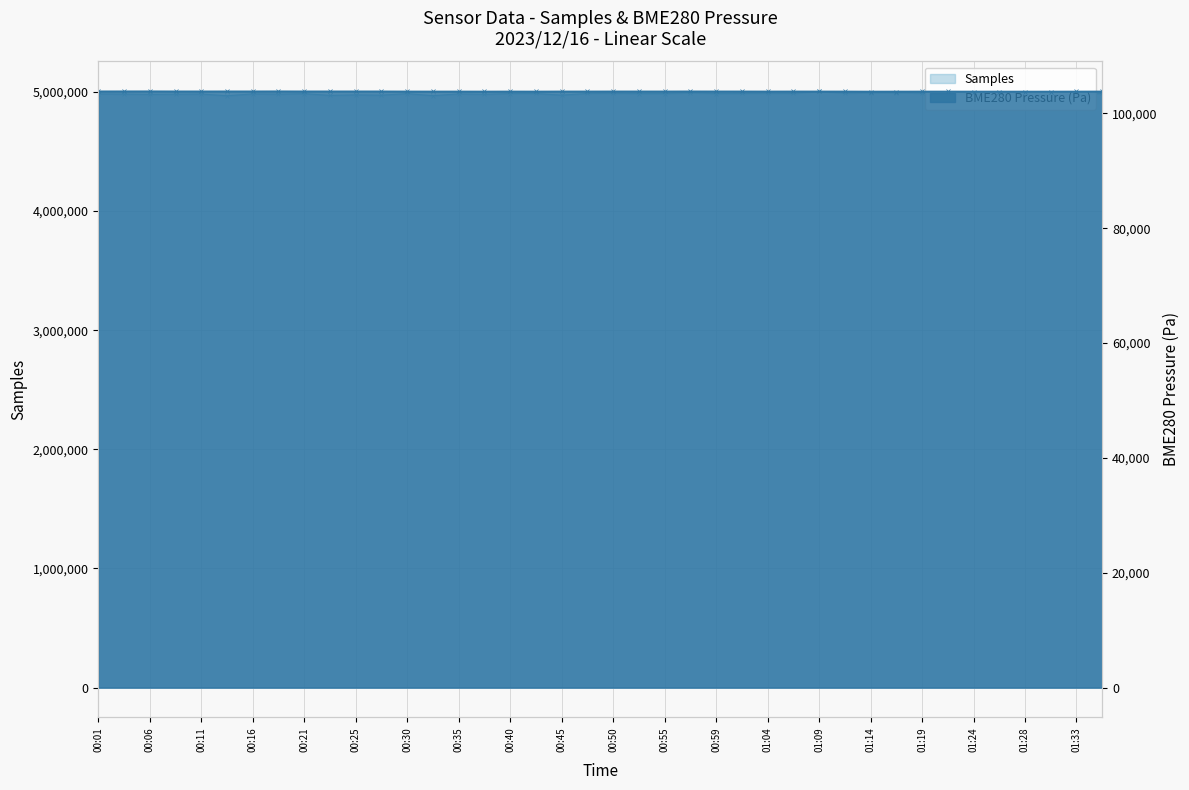

Which series has the largest total across all categories?

Samples